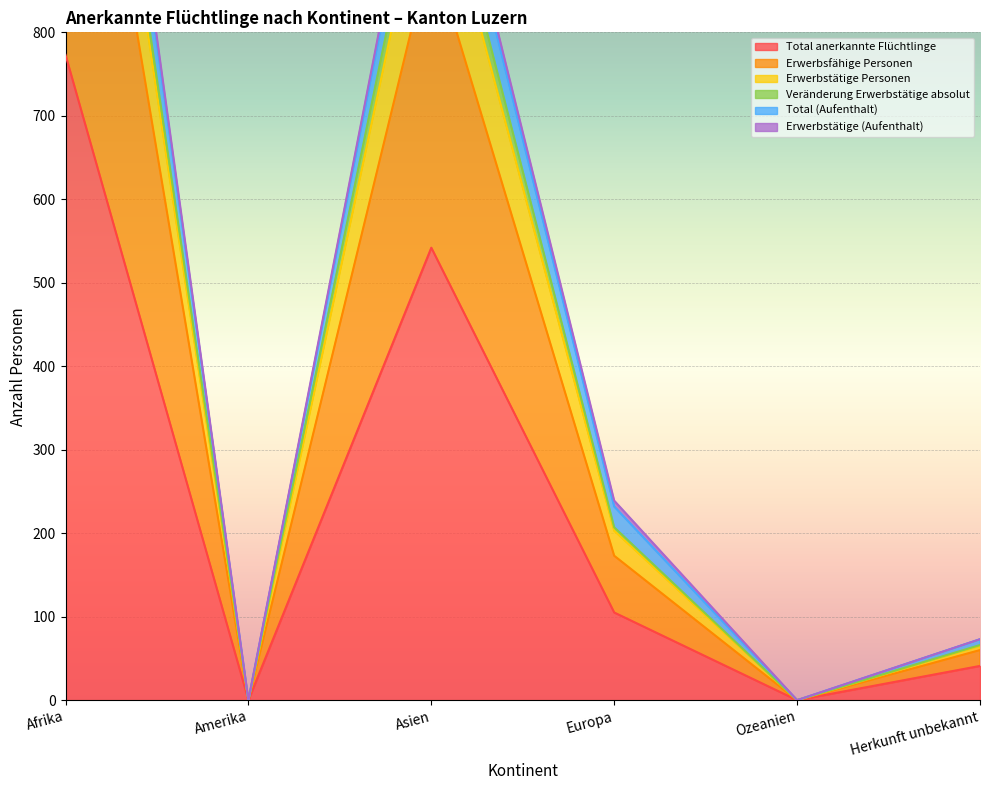

The Total anerkannte Flüchtlinge series shows 157 at Europa. True or false?

False